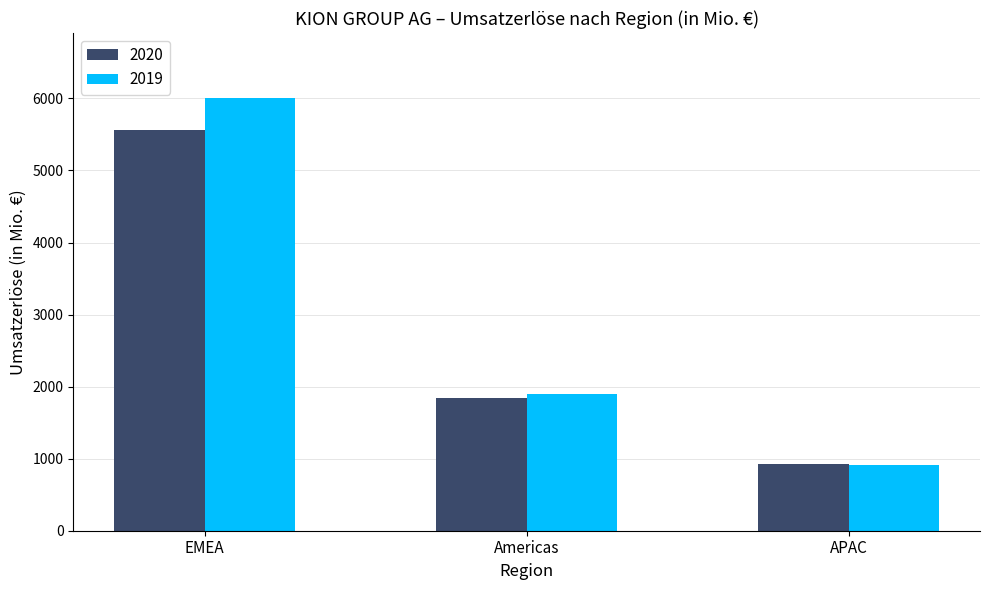

List the series in order of their peak value, highest first.

2019, 2020